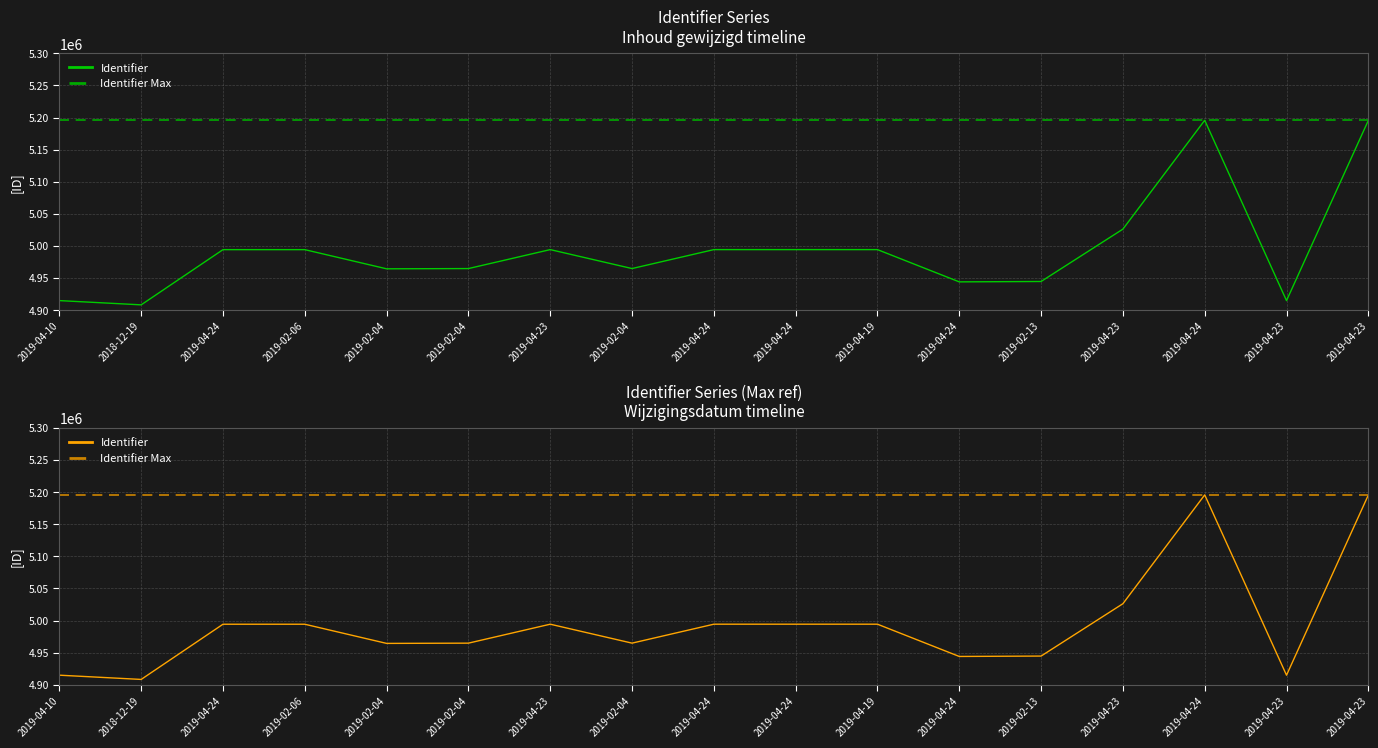

What is the difference between the maximum and minimum values?

287449